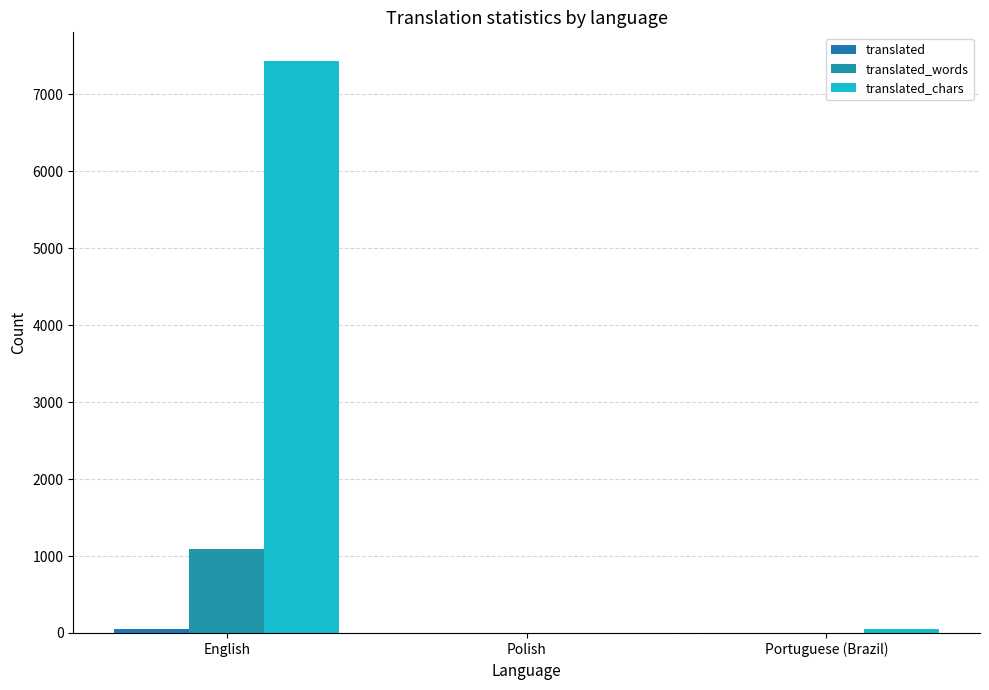

Count the number of data series in this chart.

3